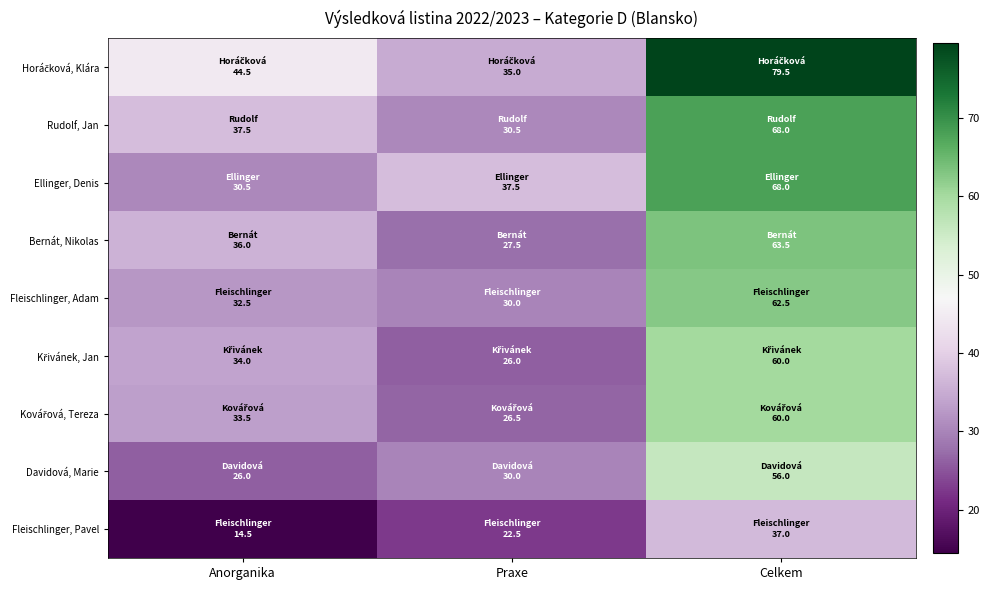

Which series has the largest total across all categories?

Horáčková, Klára